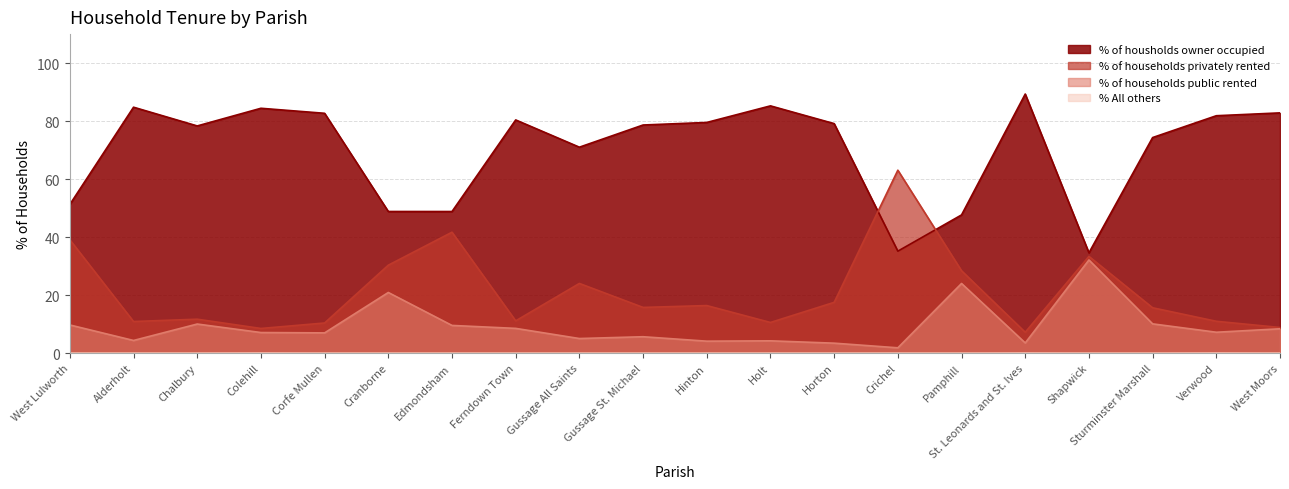

At how many categories does at least one series exceed 57?

15